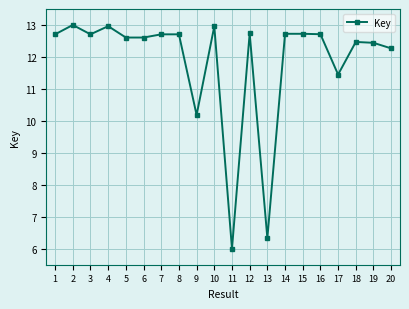

Where is the first local maximum?

2